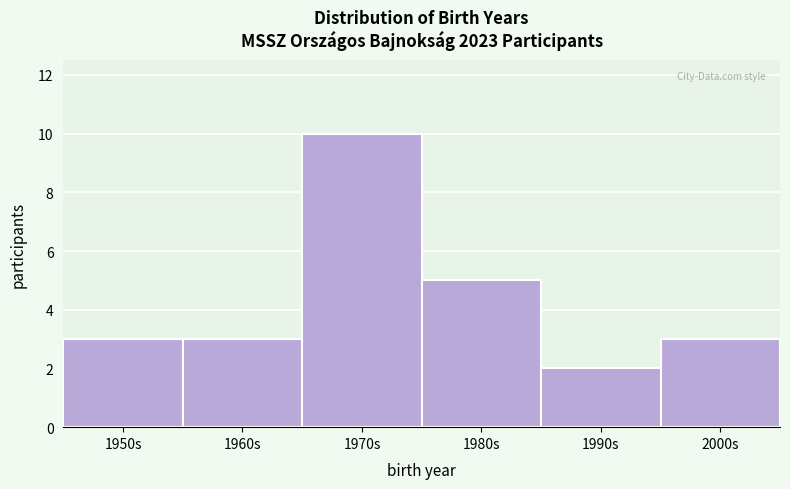

Reading left to right, list all the values displayed in this chart.

3	3	10	5	2	3